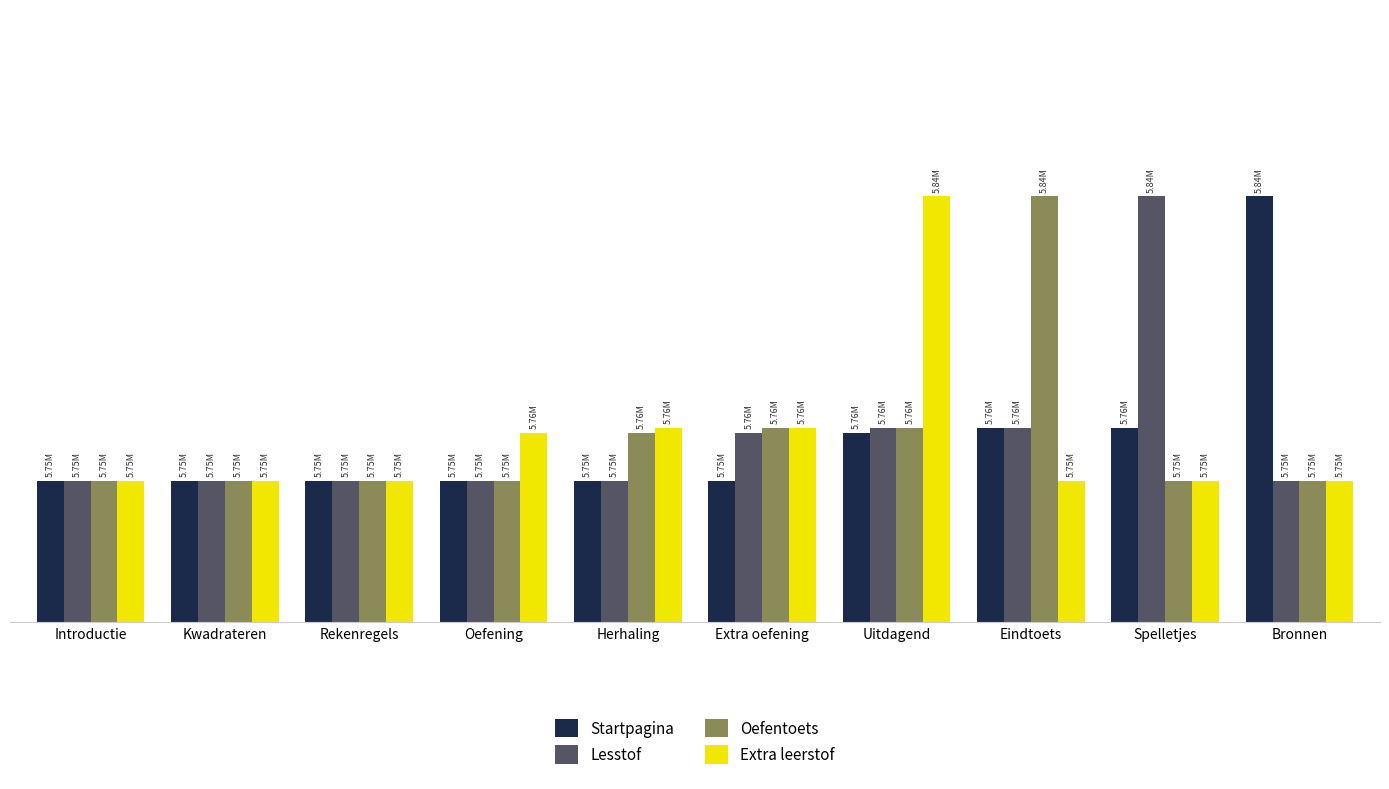

The value of Oefentoets at Bronnen is 3932344. True or false?

False